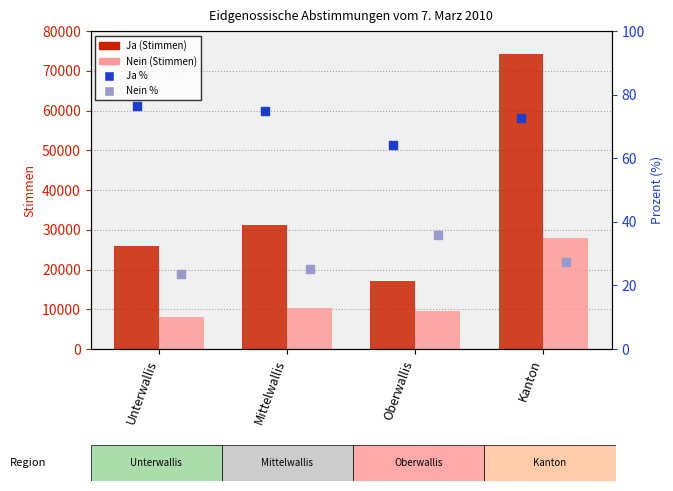

Which series has the largest total across all categories?

Ja